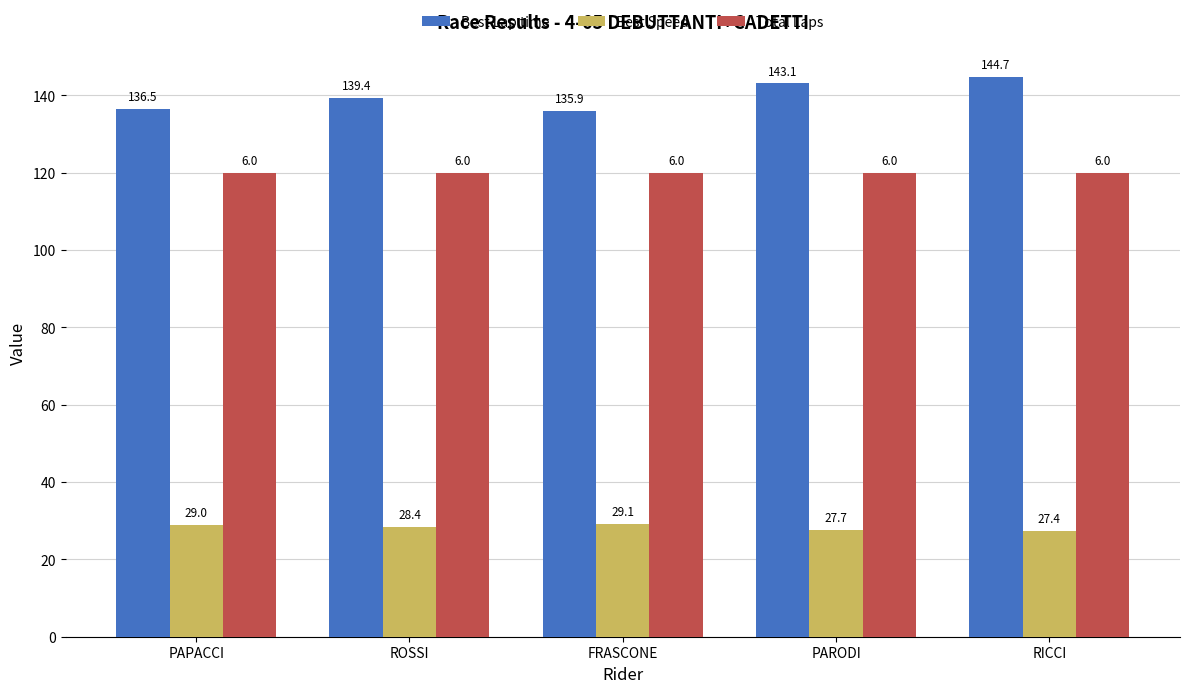

True or false: Best Lap time has a value of 40.6 at PARODI.

False